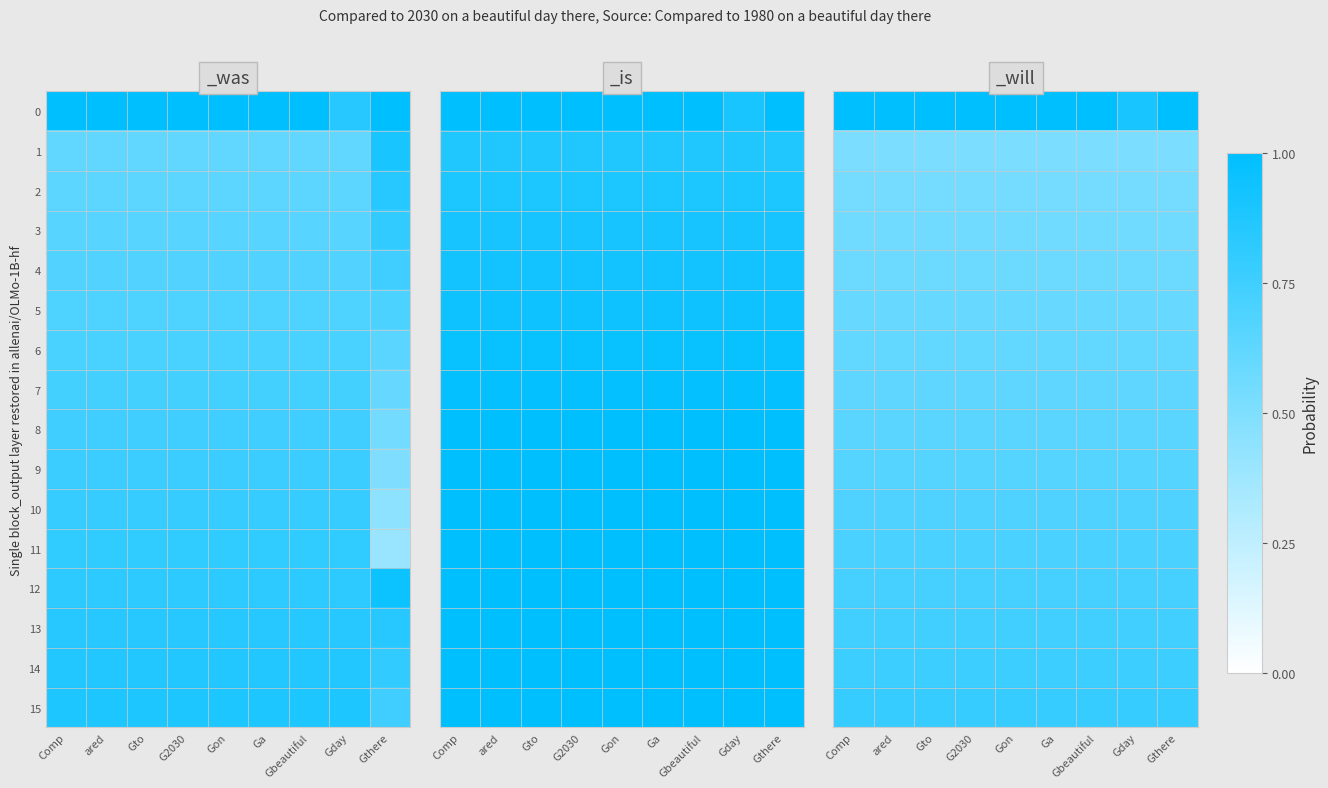

At Gday, list the series in order from smallest to largest.

1, 2, 3, 4, 5, 6, 7, 8, 9, 10, 11, 12, 13, 14, 15, 0